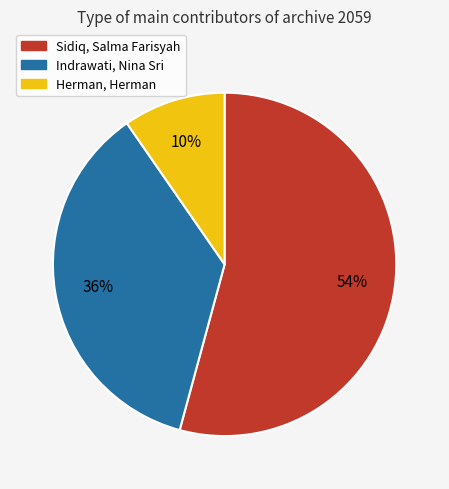

Which slice is the smallest?

Herman, Herman